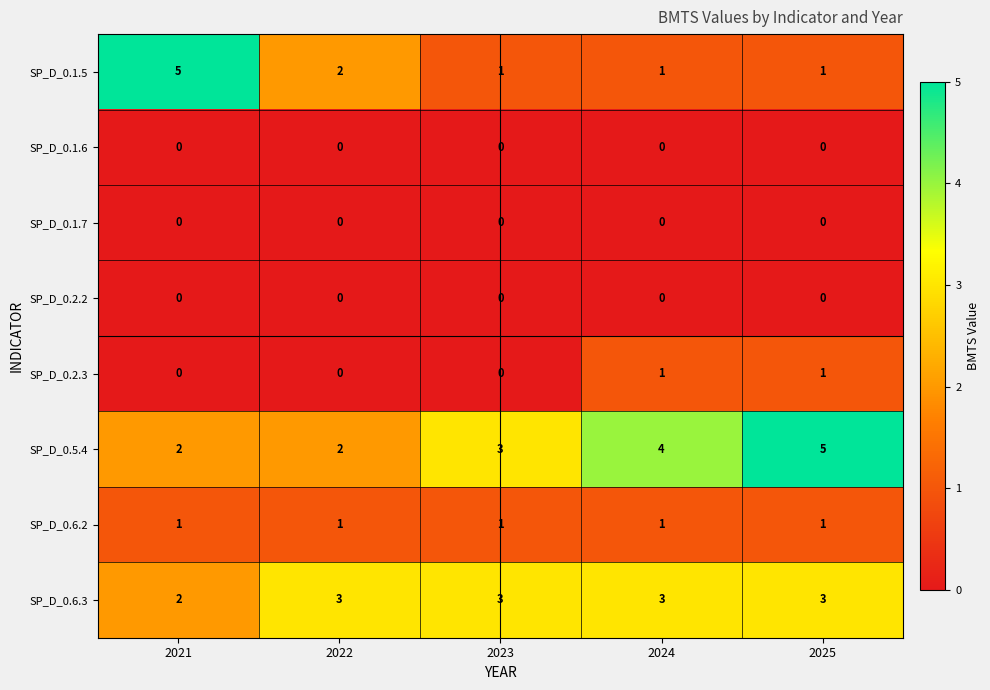

Is it true that SP_D_0.2.3 equals 0 at 2021?

True